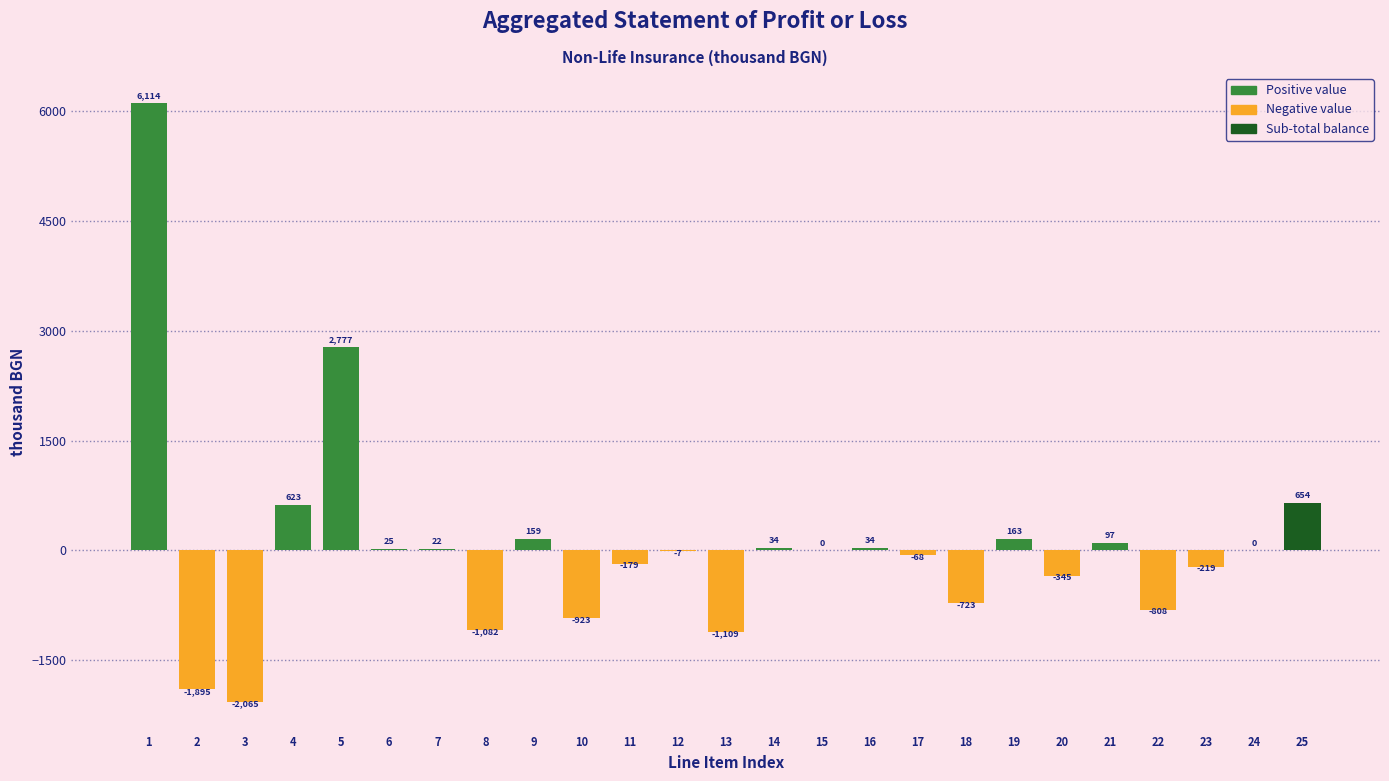

Reading right to left, list all the values displayed in this chart.

25=654	24=0	23=-219	22=-808	21=97	20=-345	19=163	18=-723	17=-68	16=34	15=0	14=34	13=-1109	12=-7	11=-179	10=-923	9=159	8=-1082	7=22	6=25	5=2777	4=623	3=-2065	2=-1895	1=6114